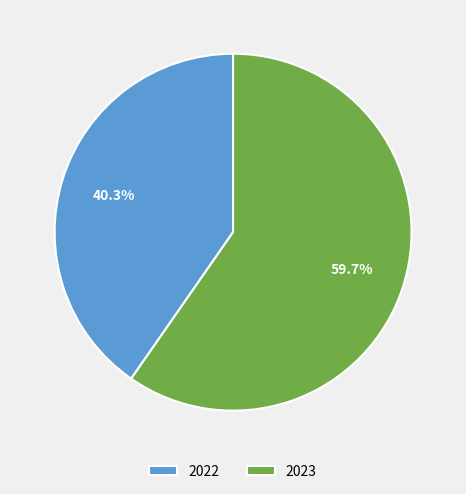

Which has a higher value, 2022 or 2023?

2023